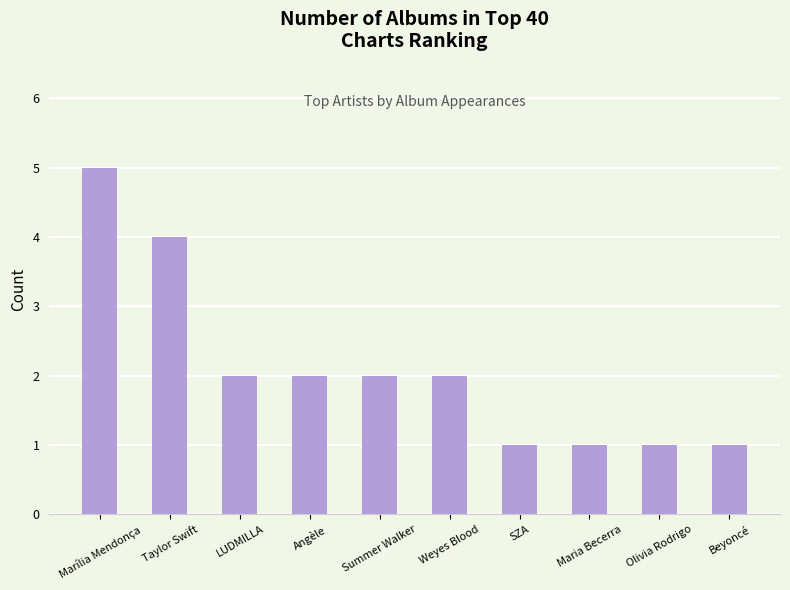

Reading right to left, transcribe all the data shown in this chart.

1	1	1	1	2	2	2	2	4	5